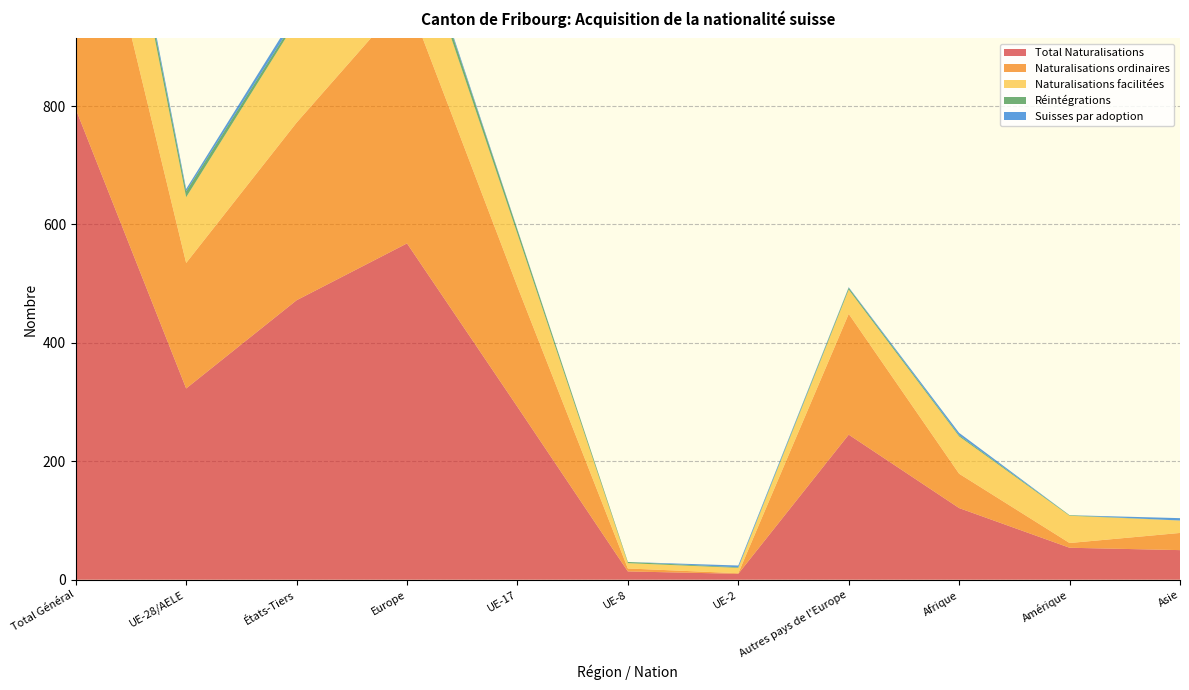

Reading right to left, extract all data points from this chart.

Total Naturalisations: 50	54	121	245	10	14	292	568	472	323	795
Naturalisations ordinaires: 29	8	58	204	1	5	203	416	300	212	512
Naturalisations facilitées: 21	46	63	41	9	9	89	152	172	111	283
Réintégrations: 0	1	2	3	1	2	7	13	6	10	16
Suisses par adoption: 4	0	4	1	3	0	1	5	9	4	13
Constatations: 0	0	0	0	0	0	0	0	0	0	0